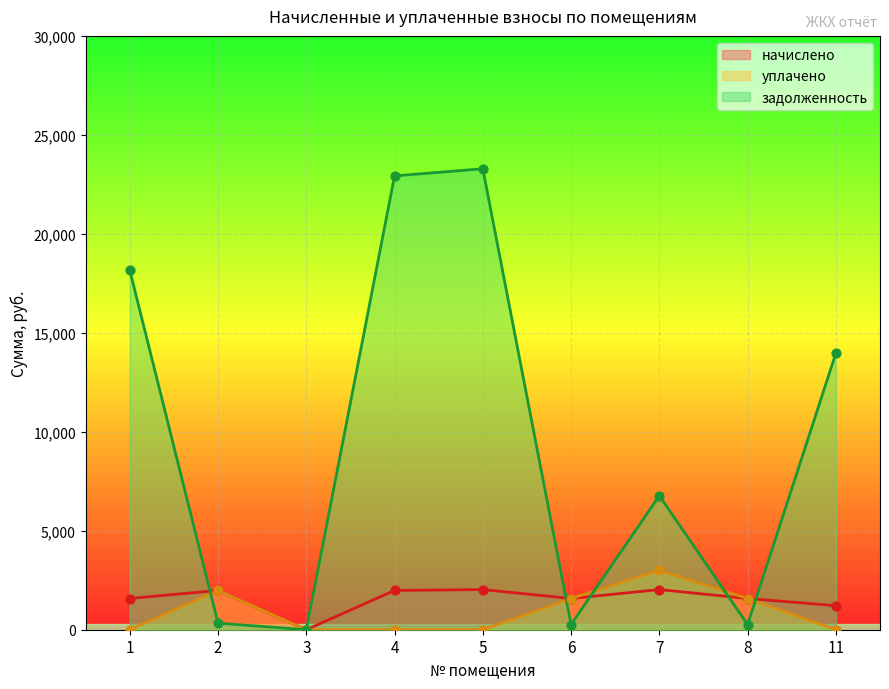

Is the value of начислено at 2 greater than the value of уплачено at 11?

Yes